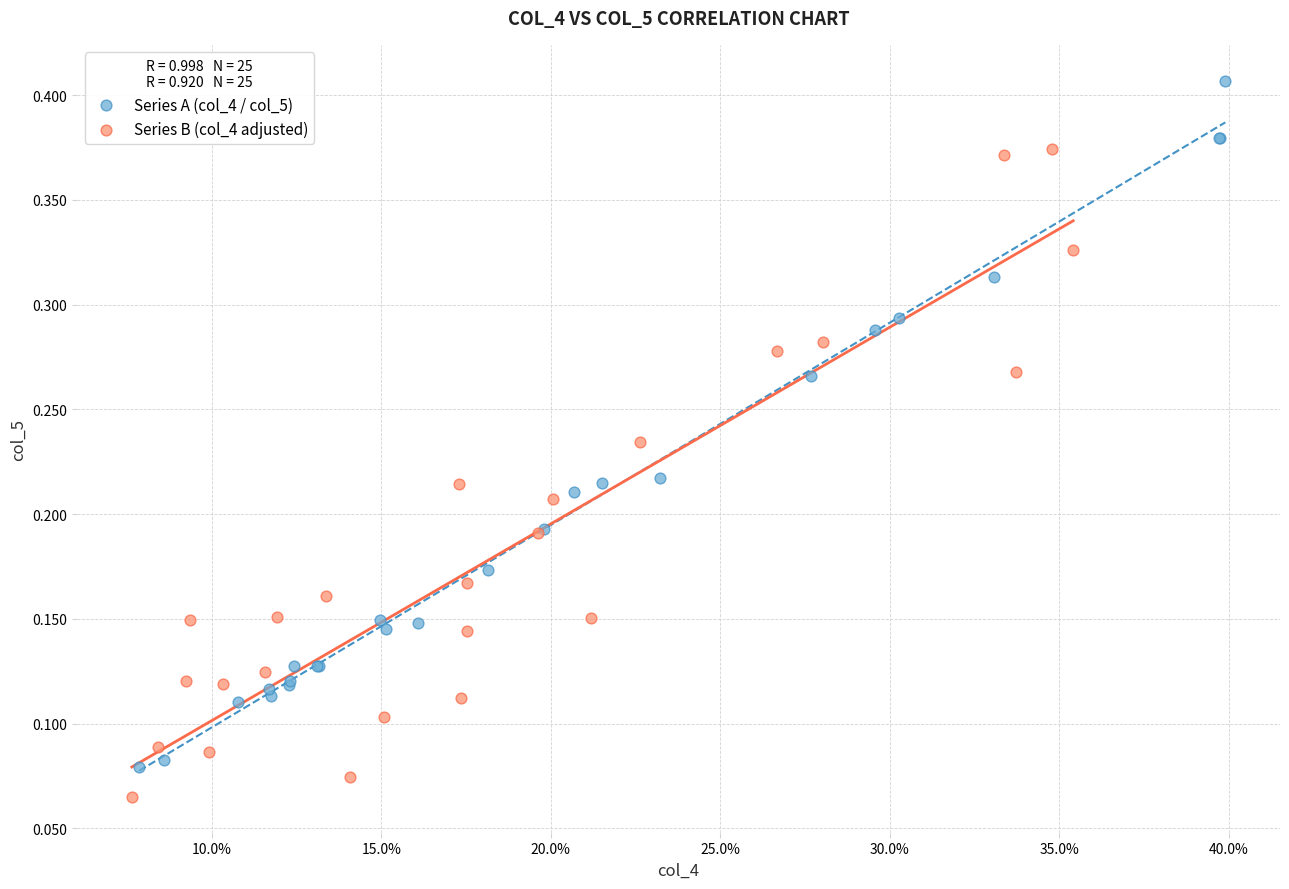

Which series has the largest Y range (max minus min)?

Series A (col_4 / col_5)